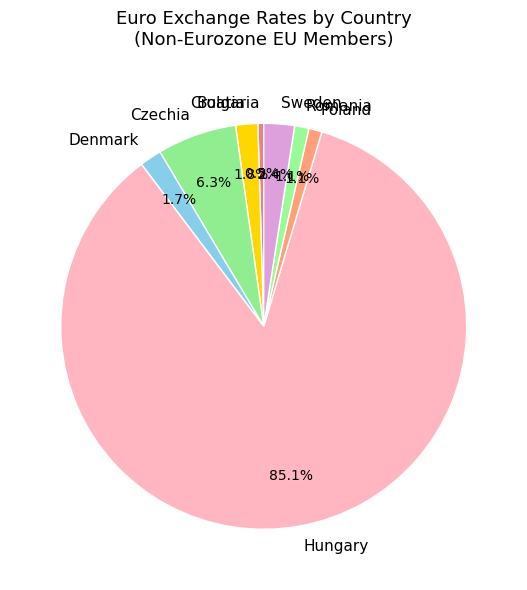

Approximately how many times larger is the value at Poland compared to Bulgaria?

2.3